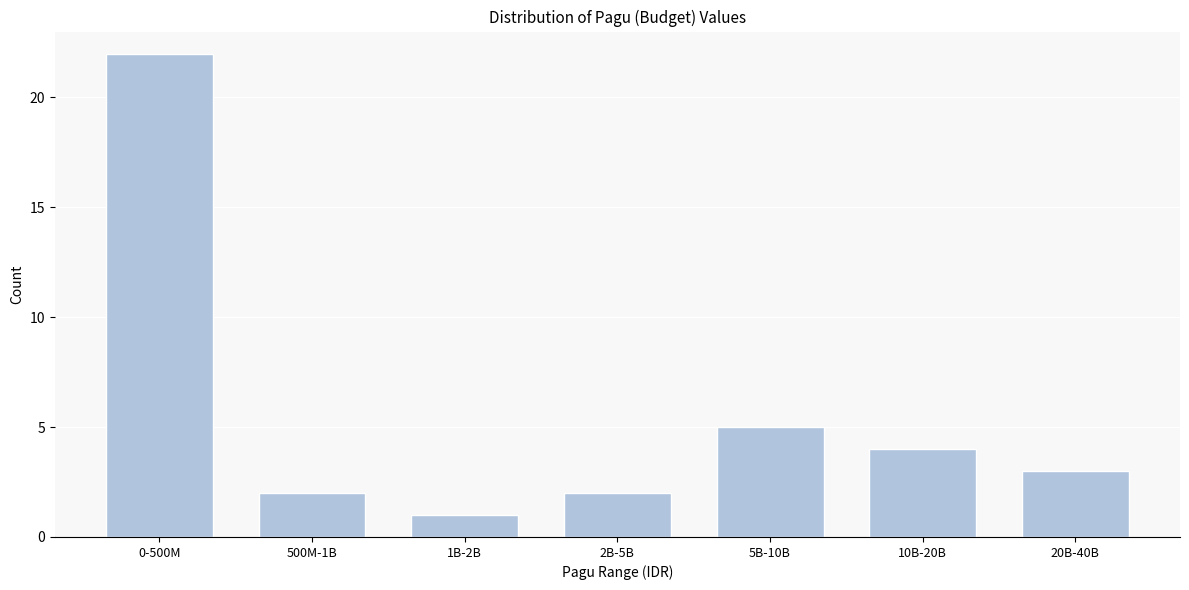

Reading left to right, what are all the values shown in this chart?

22	2	1	2	5	4	3